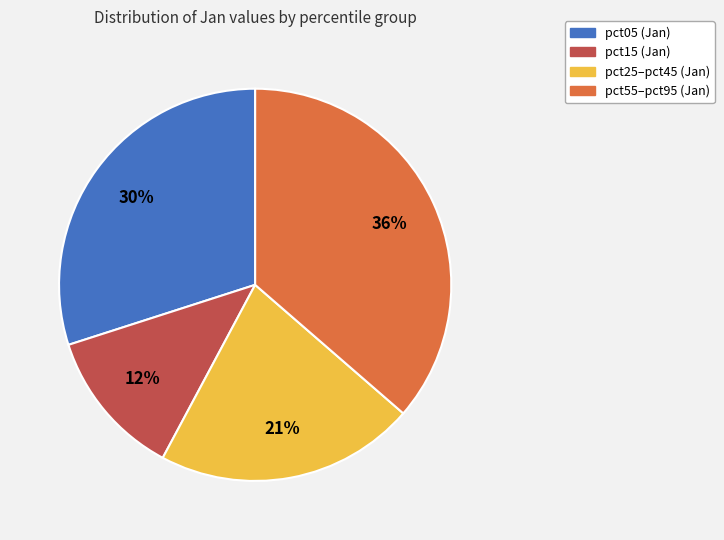

Is there any slice that represents more than half of the pie?

No